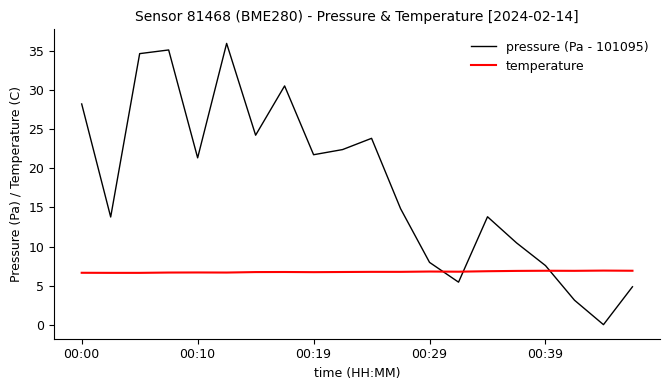

What is the lowest value of the temperature series?

6.6